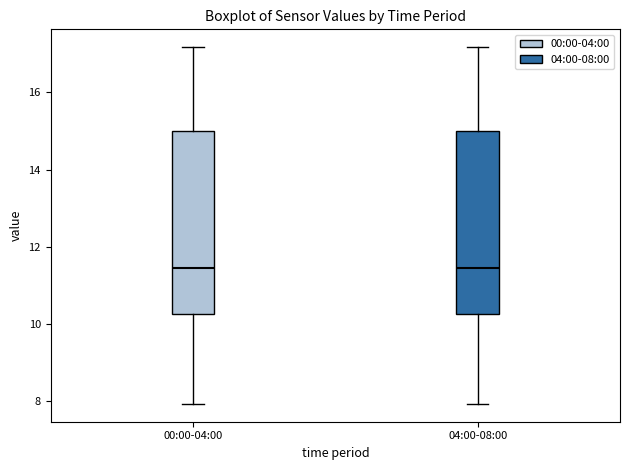

Reading left to right, transcribe this box plot: for each box, give where its median line is, the range the box spans, and where its two whiskers end, as read against the y-axis. The values are not printed on the chart, so give them approximately, as read against the axis.

00:00-04:00: median 11.4, box 10.2 to 15.0, whiskers 8.0 to 17.2
04:00-08:00: median 11.4, box 10.2 to 15.0, whiskers 8.0 to 17.2